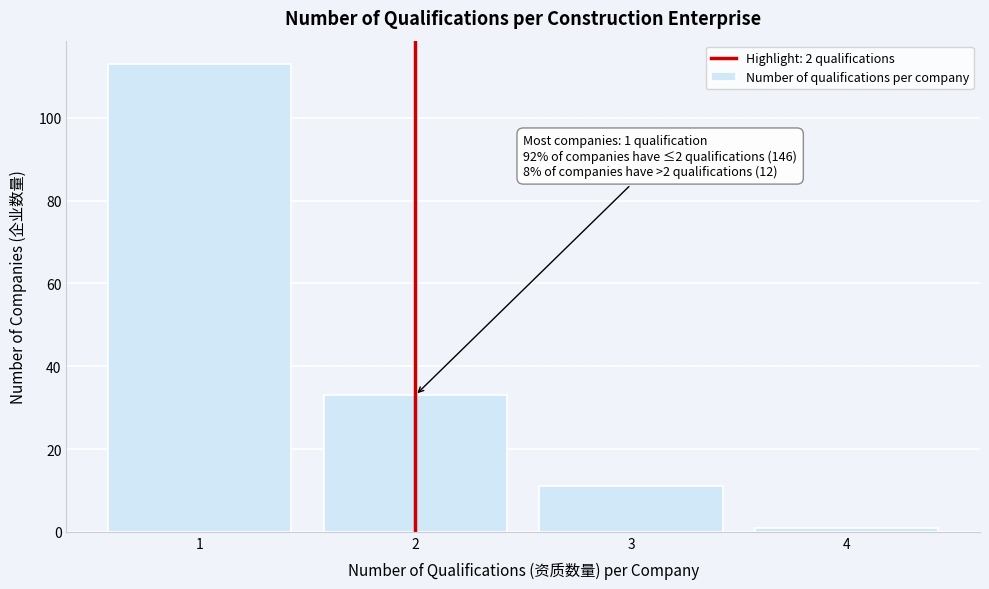

Reading right to left, extract all data points from this chart.

4=1	3=11	2=33	1=113